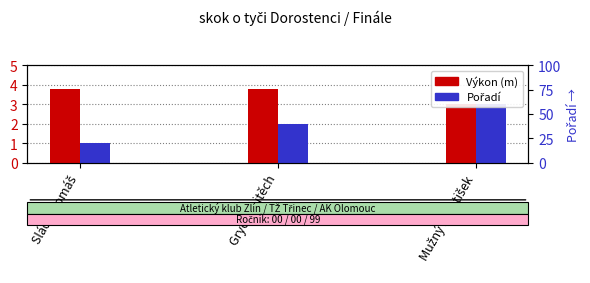

Which label corresponds to the smallest value in the chart?

Sláčik Tomáš